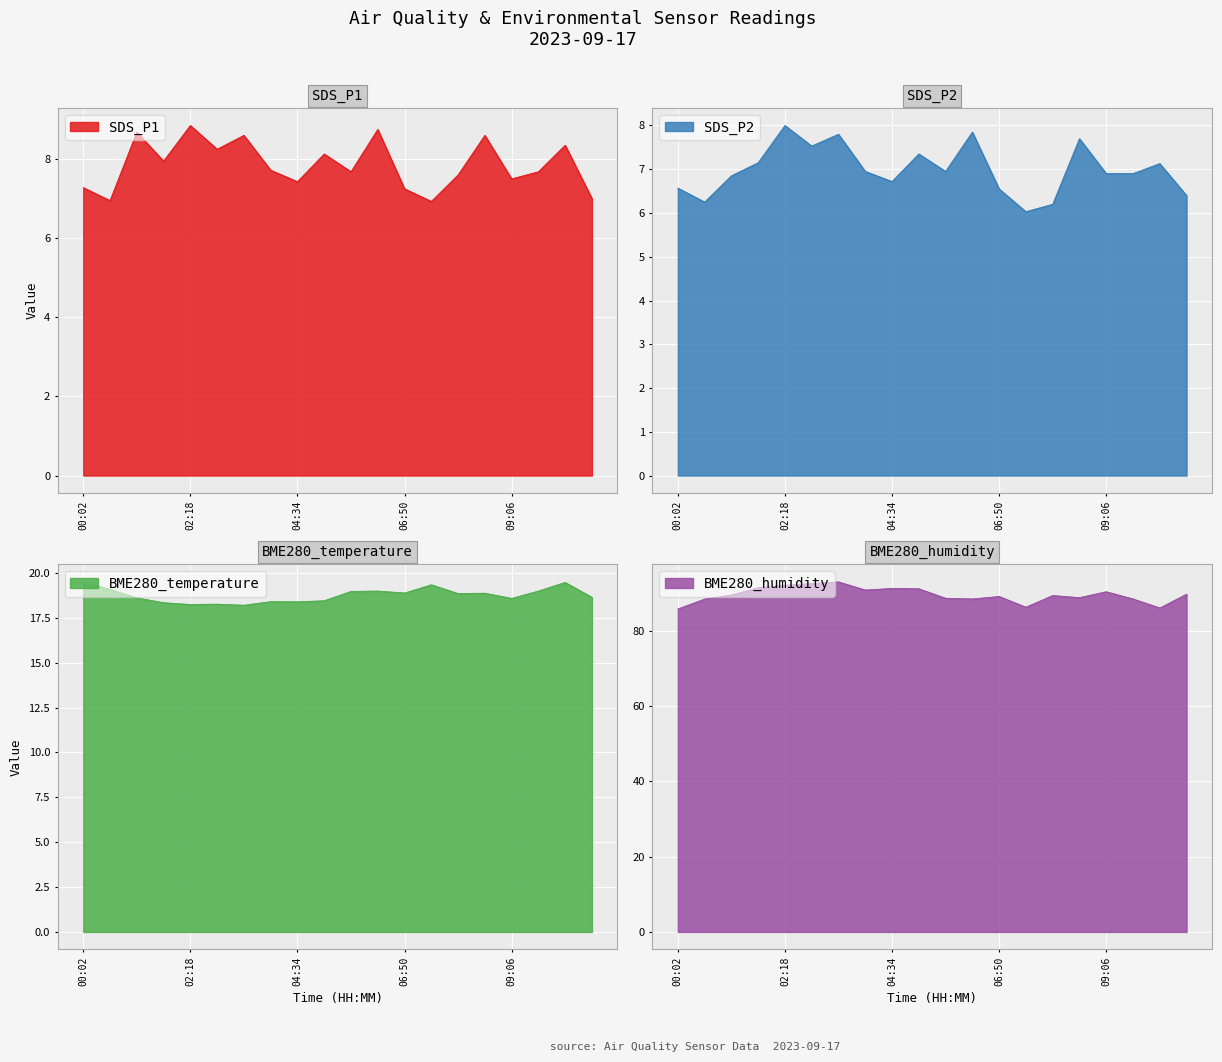

What is the label of the 16th point from the right?

02:18